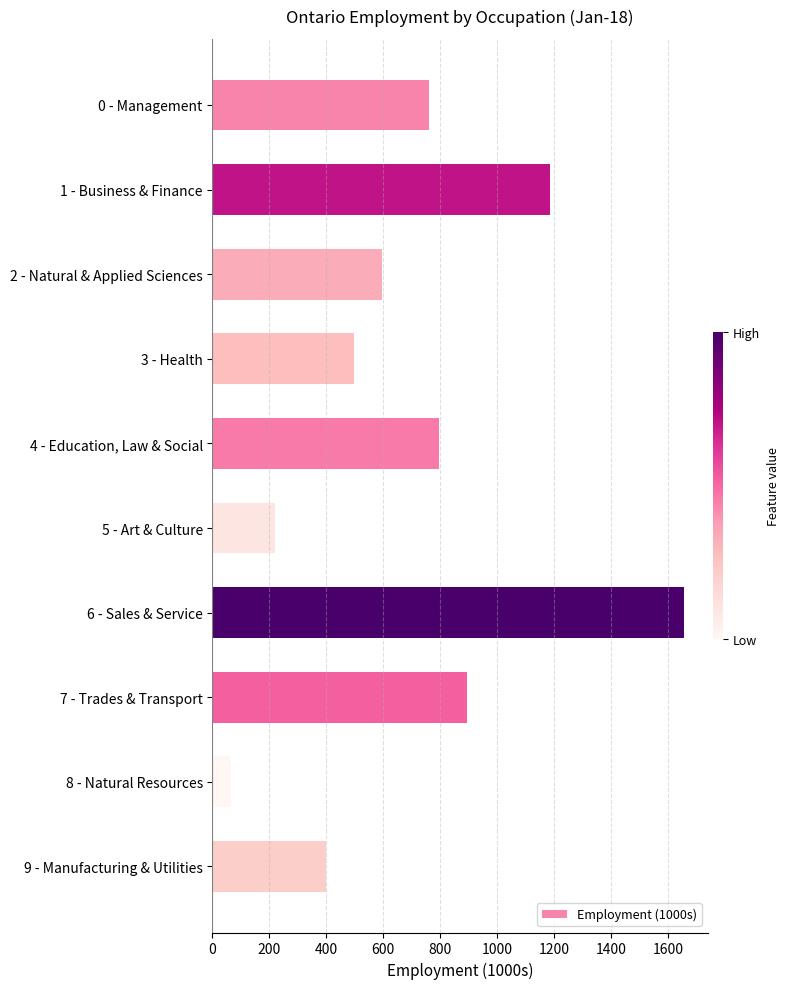

Does the chart contain any negative values?

No